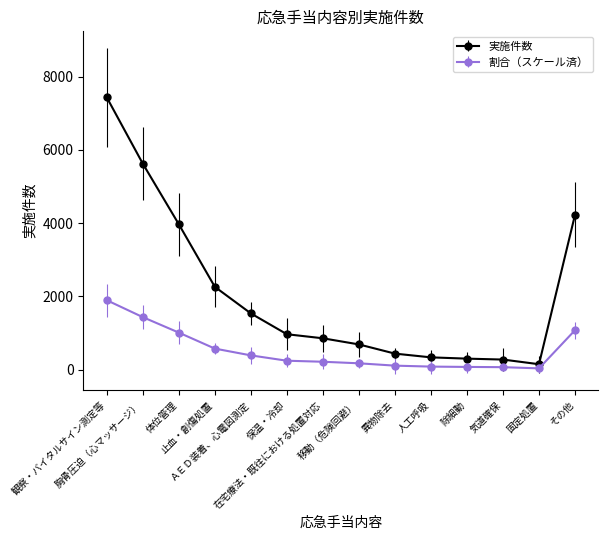

Count the number of data series in this chart.

2